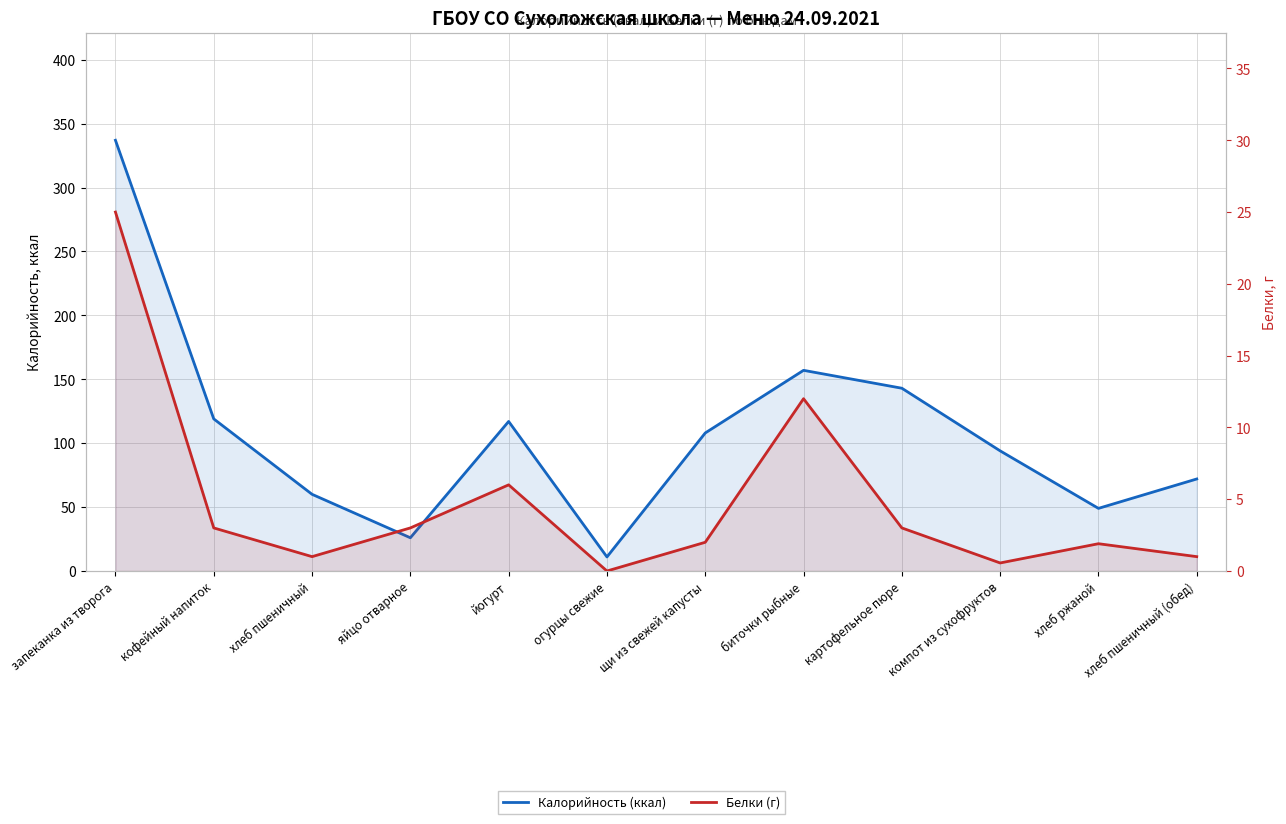

True or false: Белки (г) has more than 2 points higher than both neighbors.

True